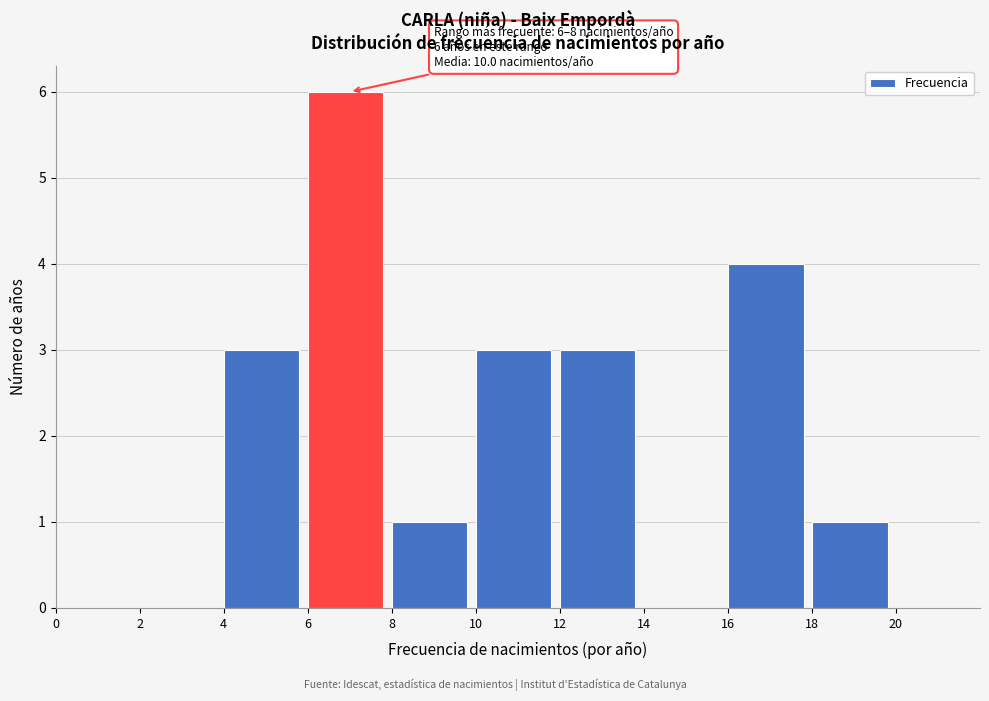

Over which range of the x-axis is the bar tallest?

6 to 8